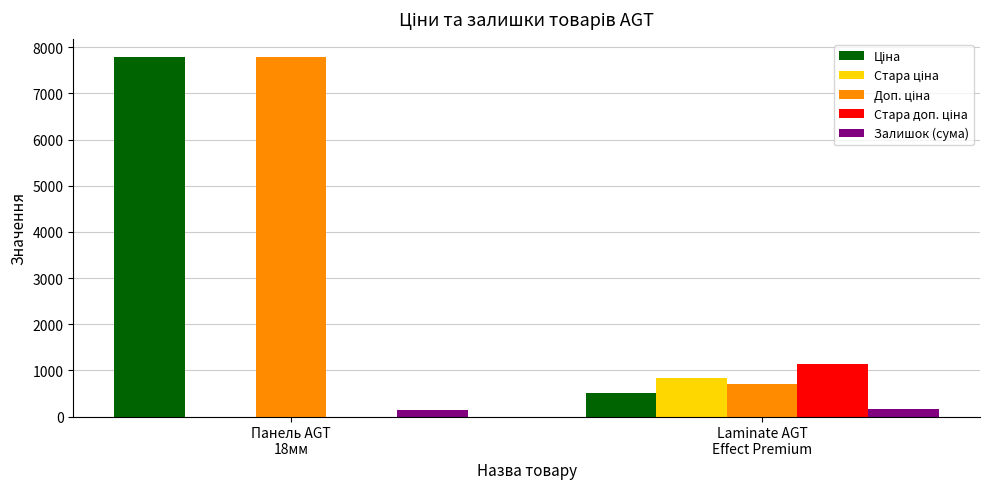

Does the chart contain stacked bars?

No